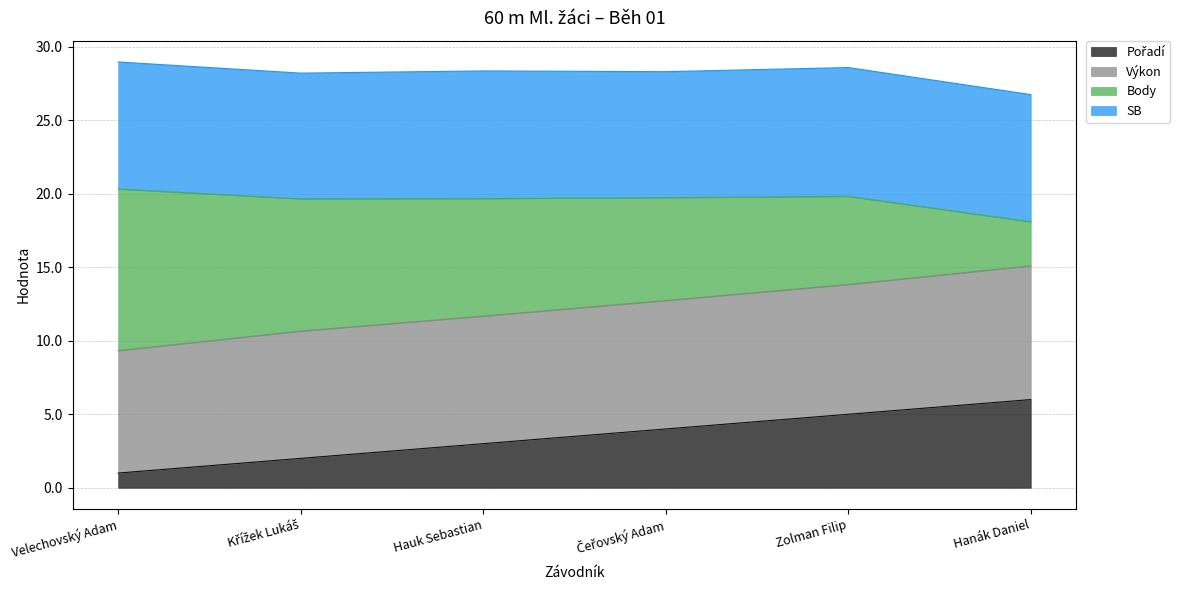

What is the total value across all series at Hanák Daniel?

26.8